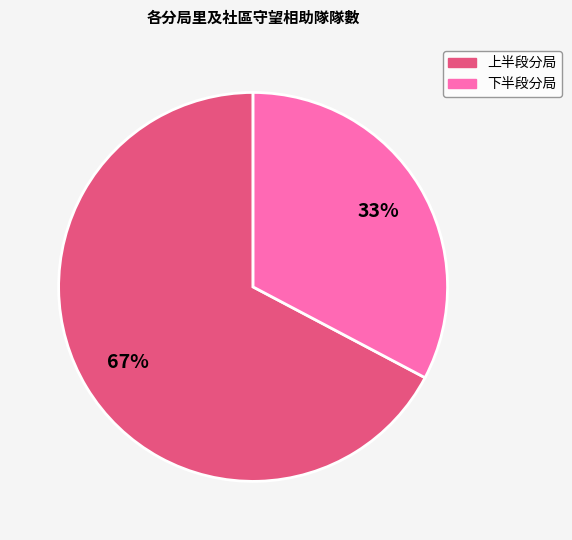

Does any single category account for the majority?

Yes